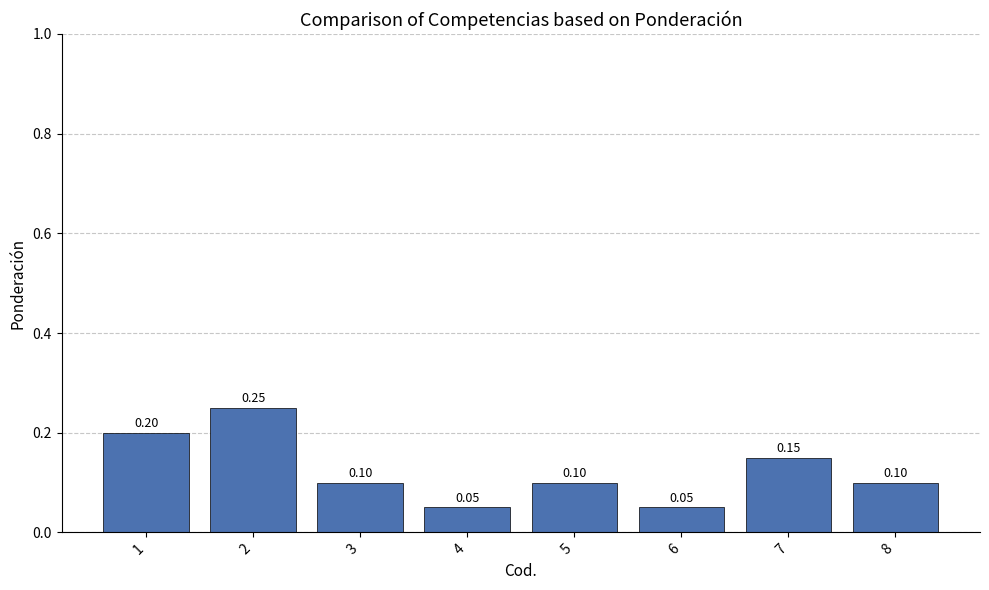

Is it true that the value at 2 is 0.2?

True